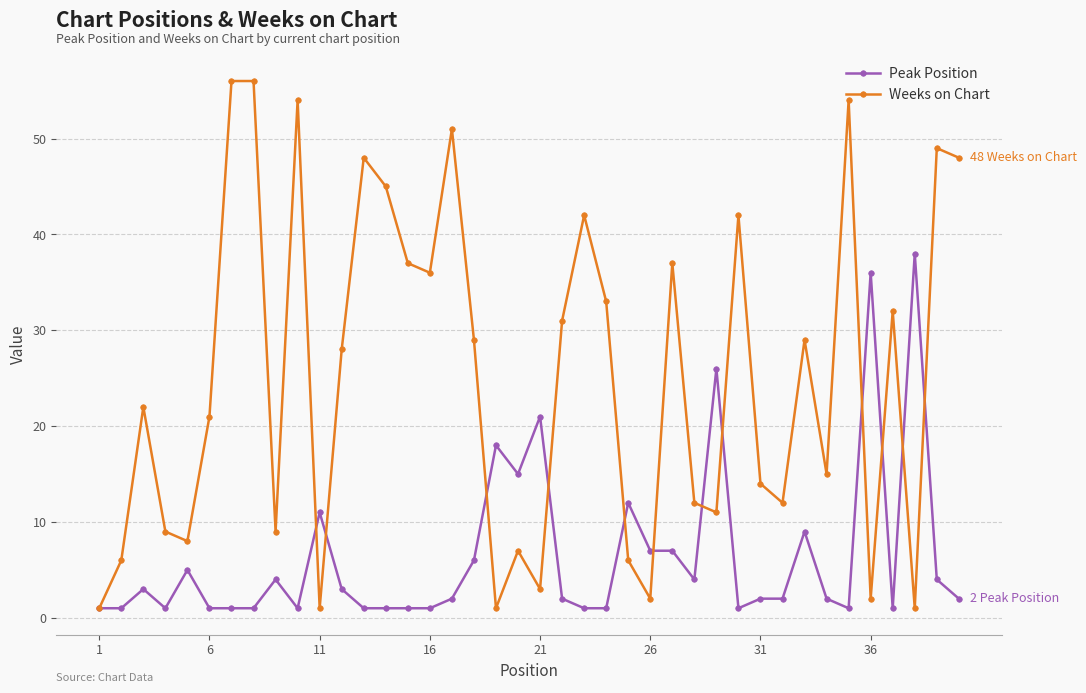

What is the difference between the second highest and second lowest values in the Peak Position series?

35